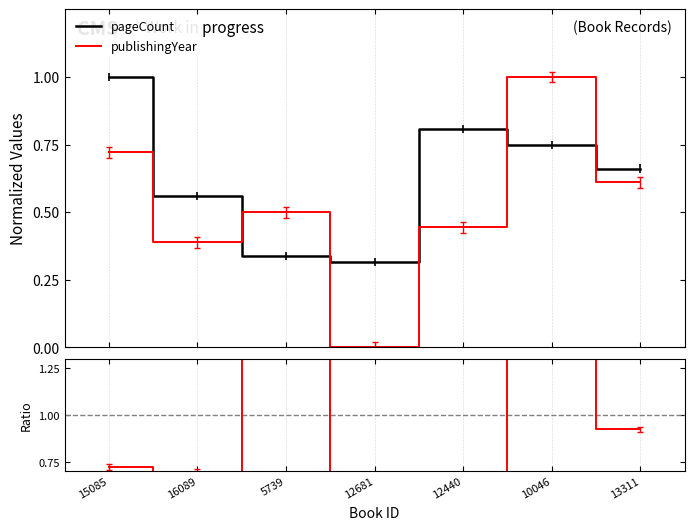

What position from the right is 15085?

7